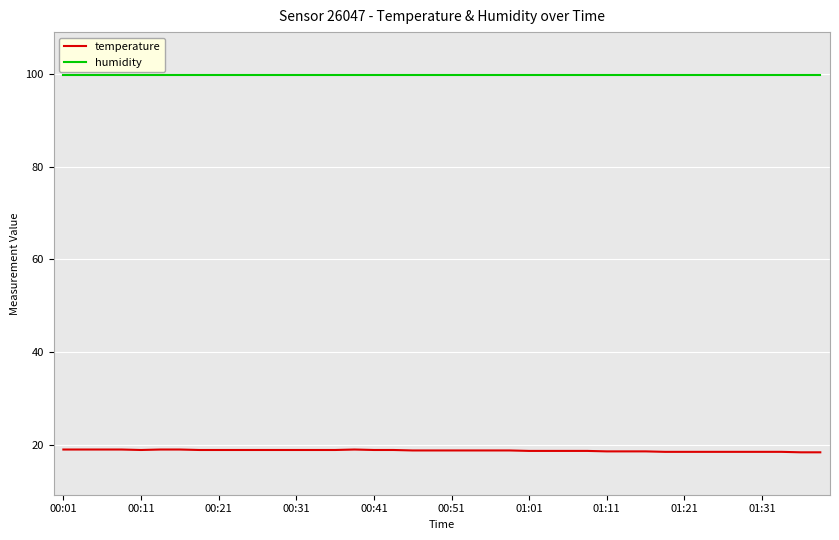

What are all the series names shown in the legend?

temperature, humidity